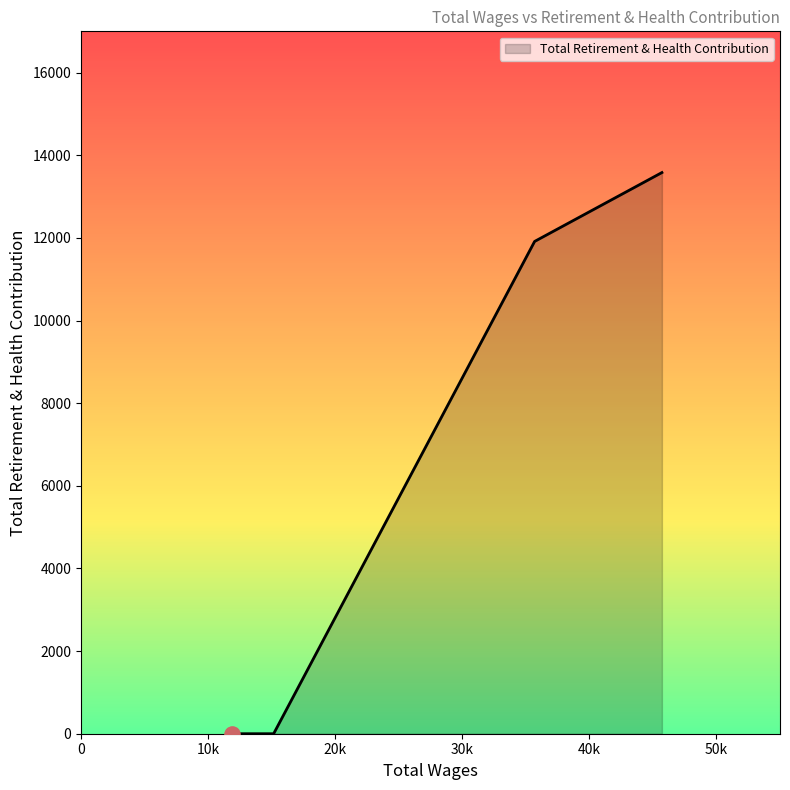

True or false: there are more than 2 points higher than both neighbors.

False